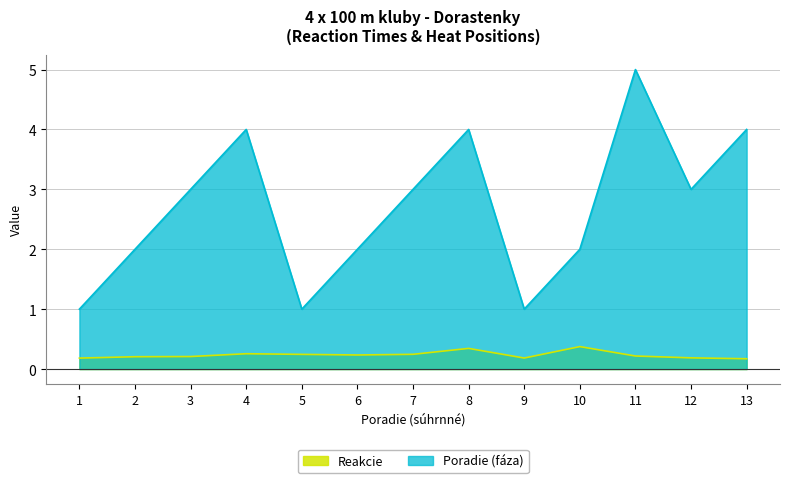

True or false: Reakcie and Poradie (faza) intersect in this chart.

False